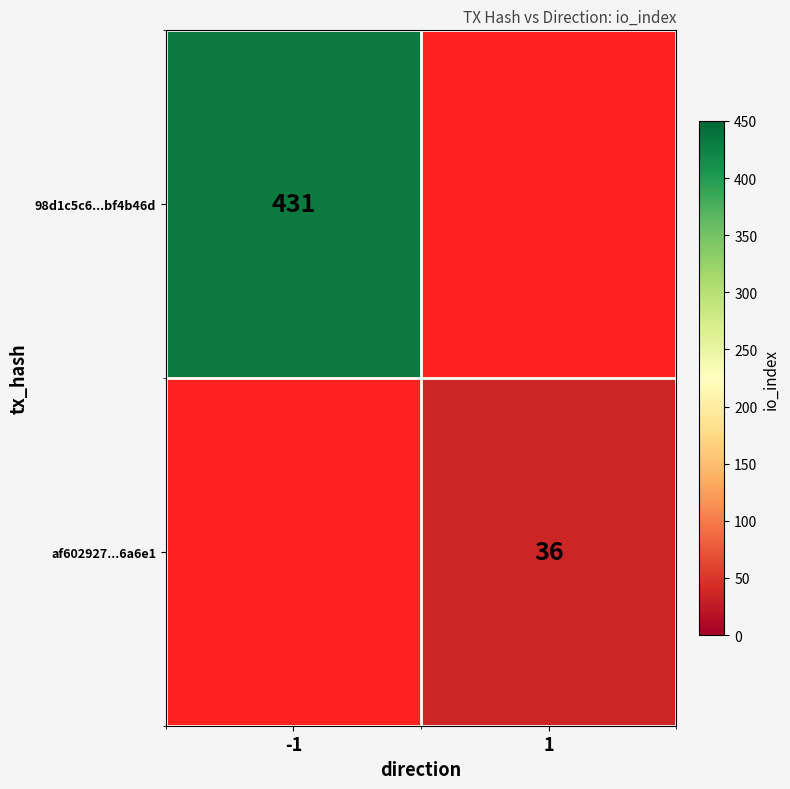

Is the value of af602927...6a6e1 at 1 greater than the value of 98d1c5c6...bf4b46d at -1?

No